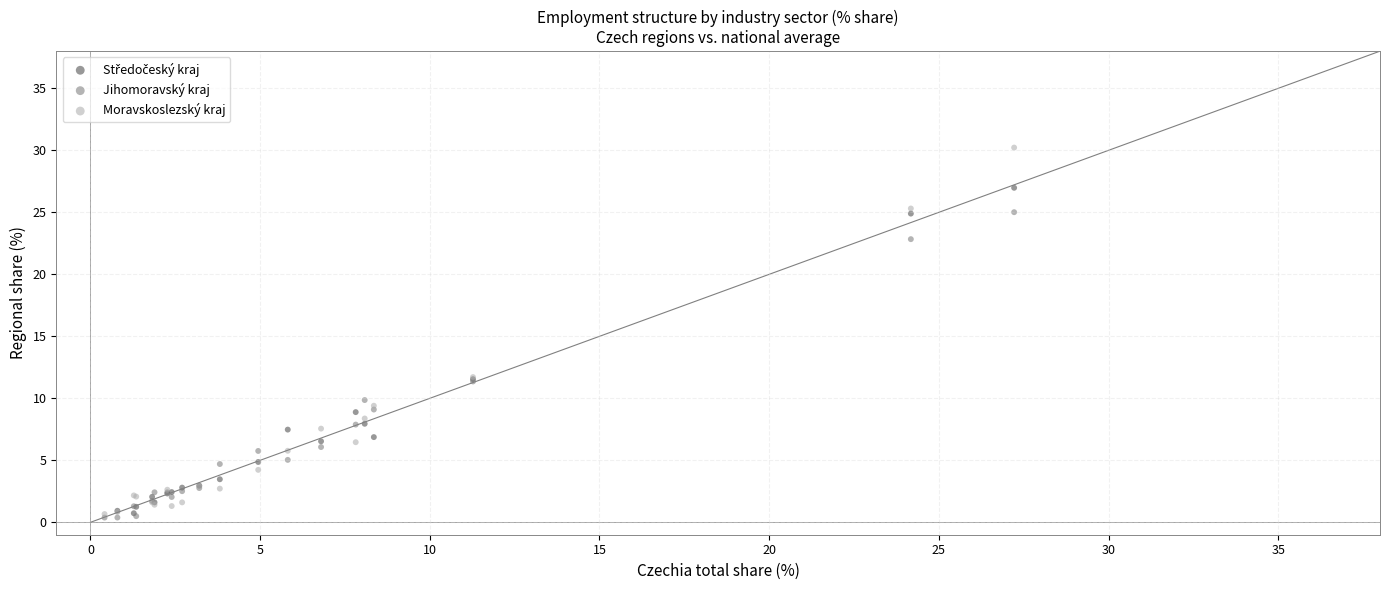

Which series contains the highest Y value?

Moravskoslezský kraj